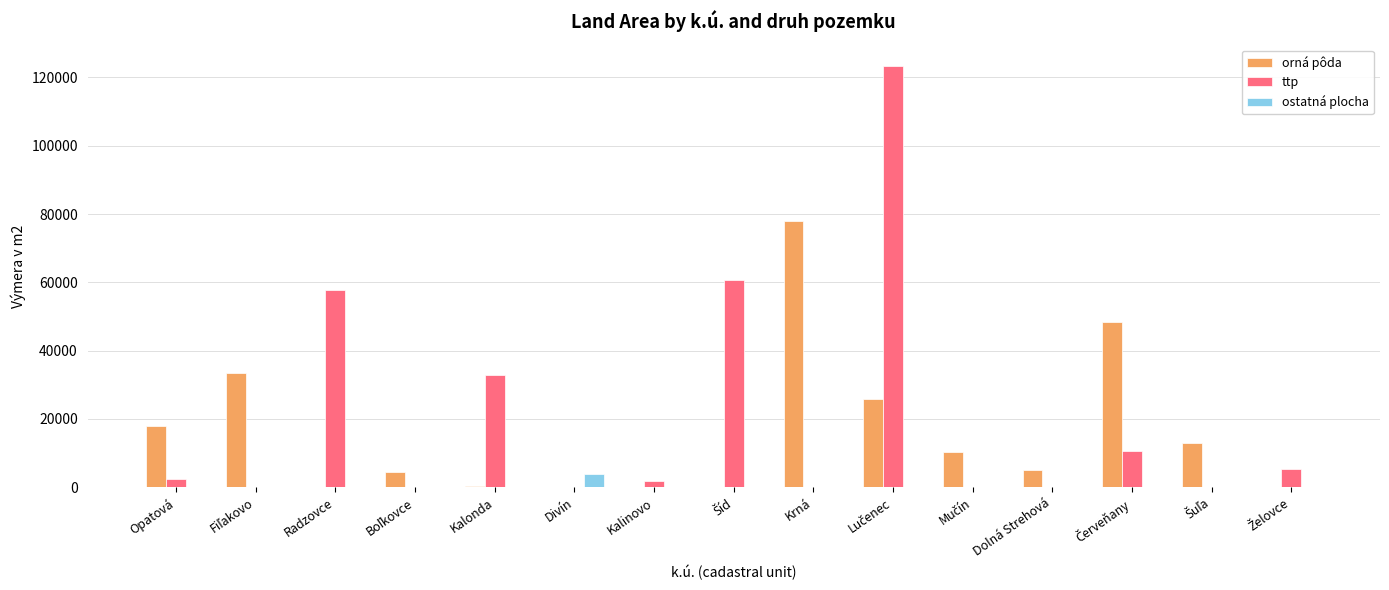

What is the sum of all orná pôda values?

236894